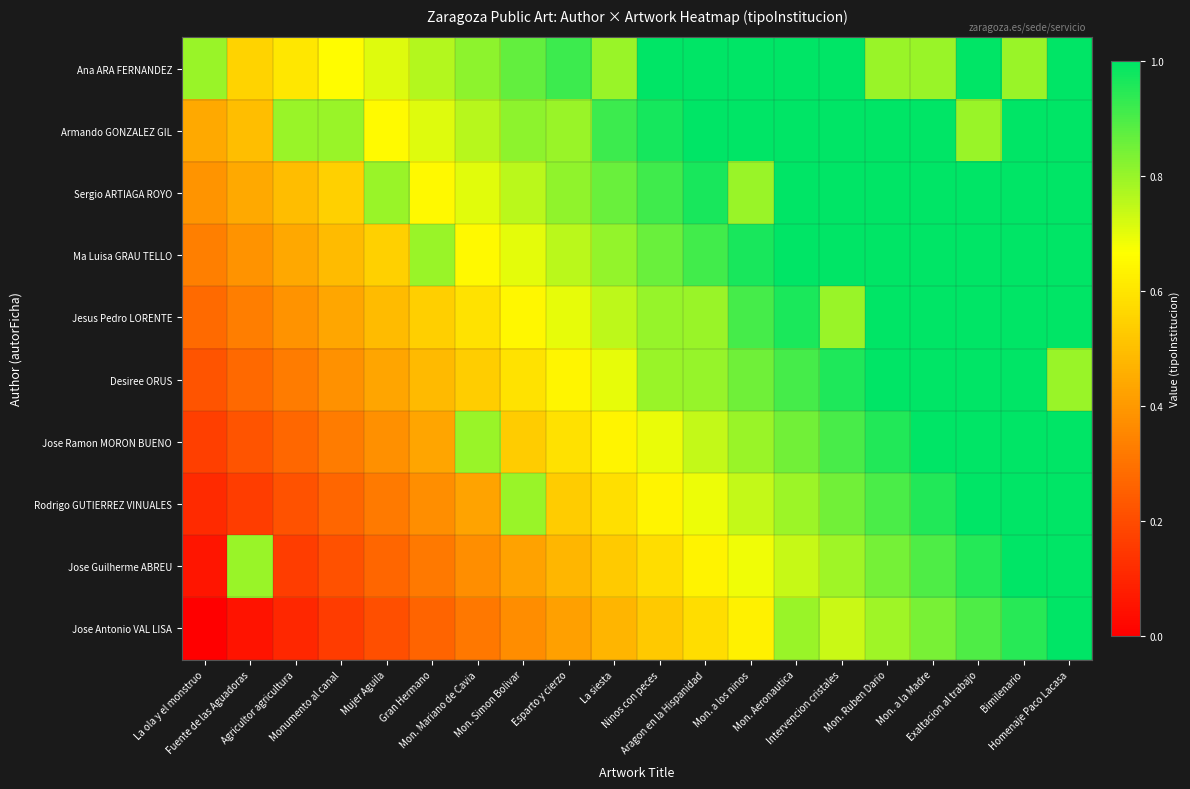

Which label corresponds to the largest value in the chart?

Homenaje Paco Lacasa